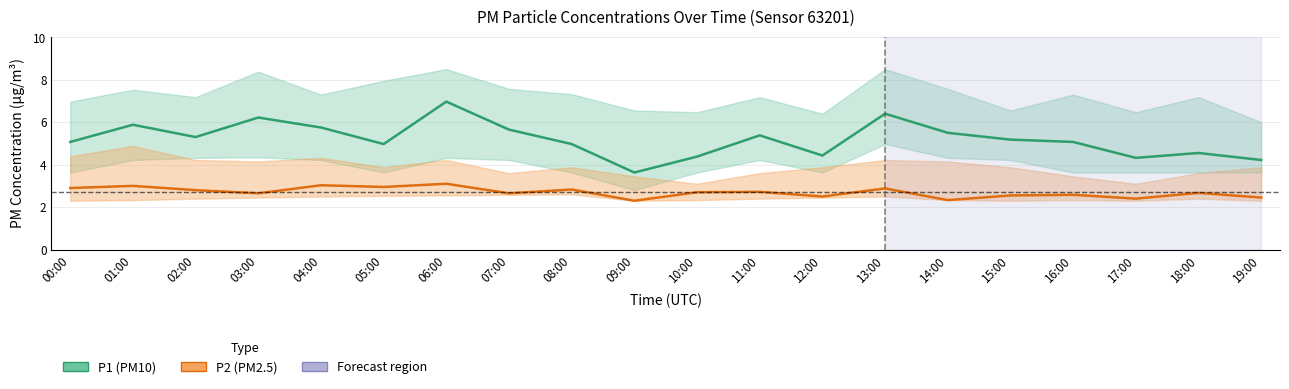

What is the label of the 20th point from the right?

00:00